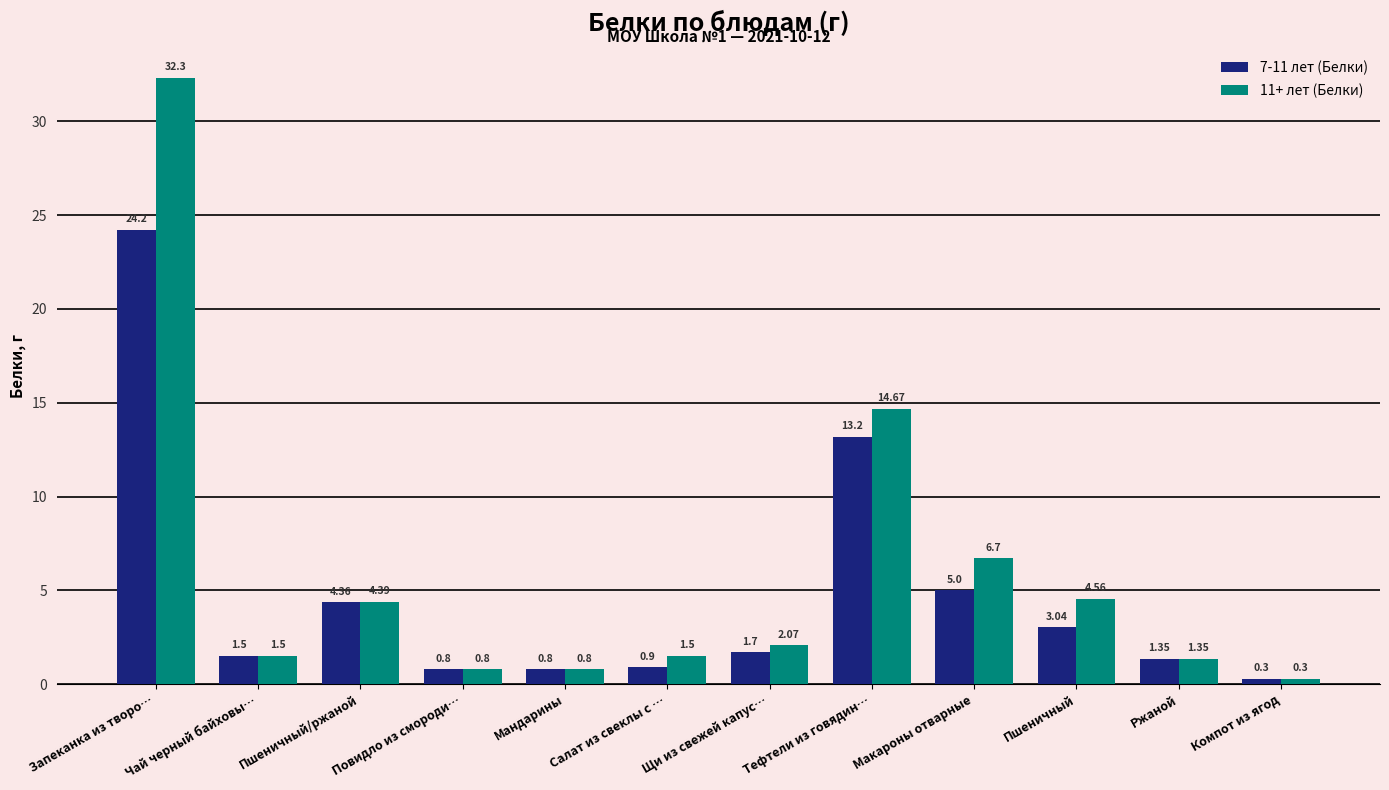

What is the sum of the 11+ лет (Белки) values at Мандарины and Повидло из смороди…?

1.6